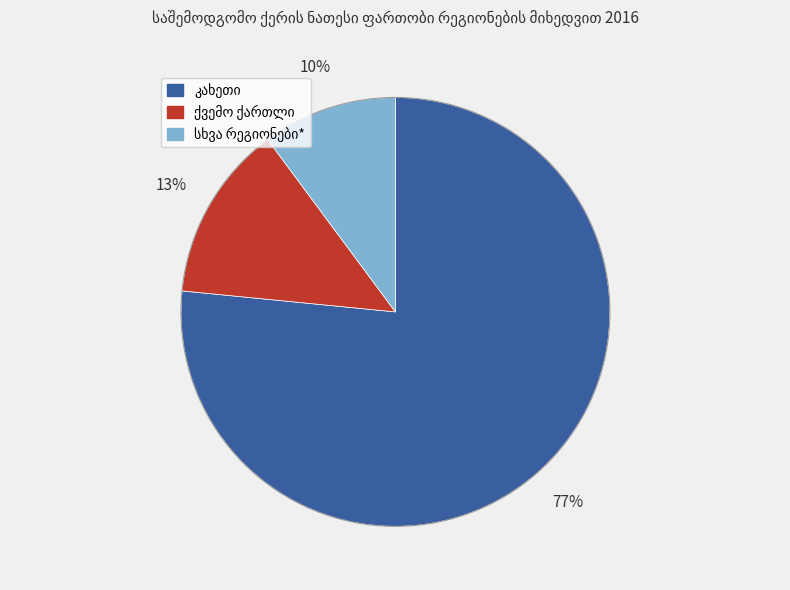

Does any single category account for the majority?

Yes